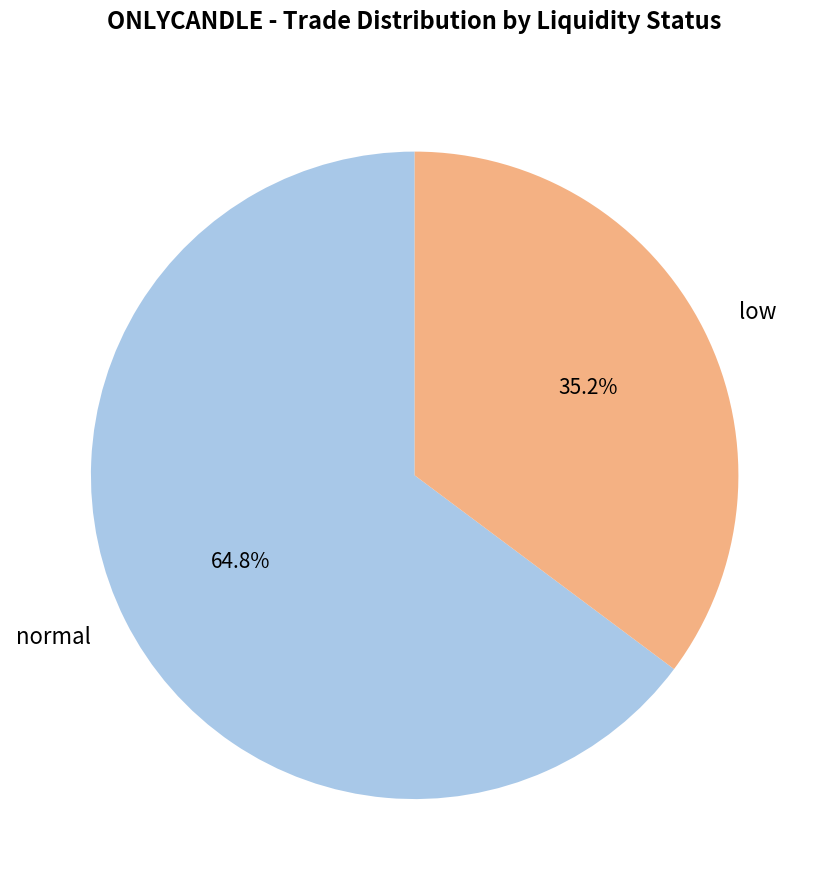

Which slice is the largest?

normal